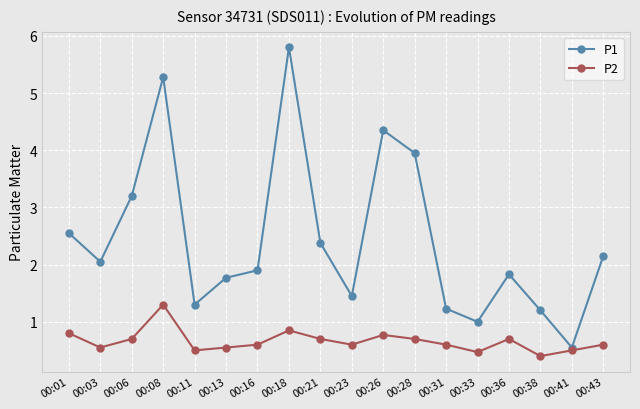

How many interior local valleys does the P1 series have?

5